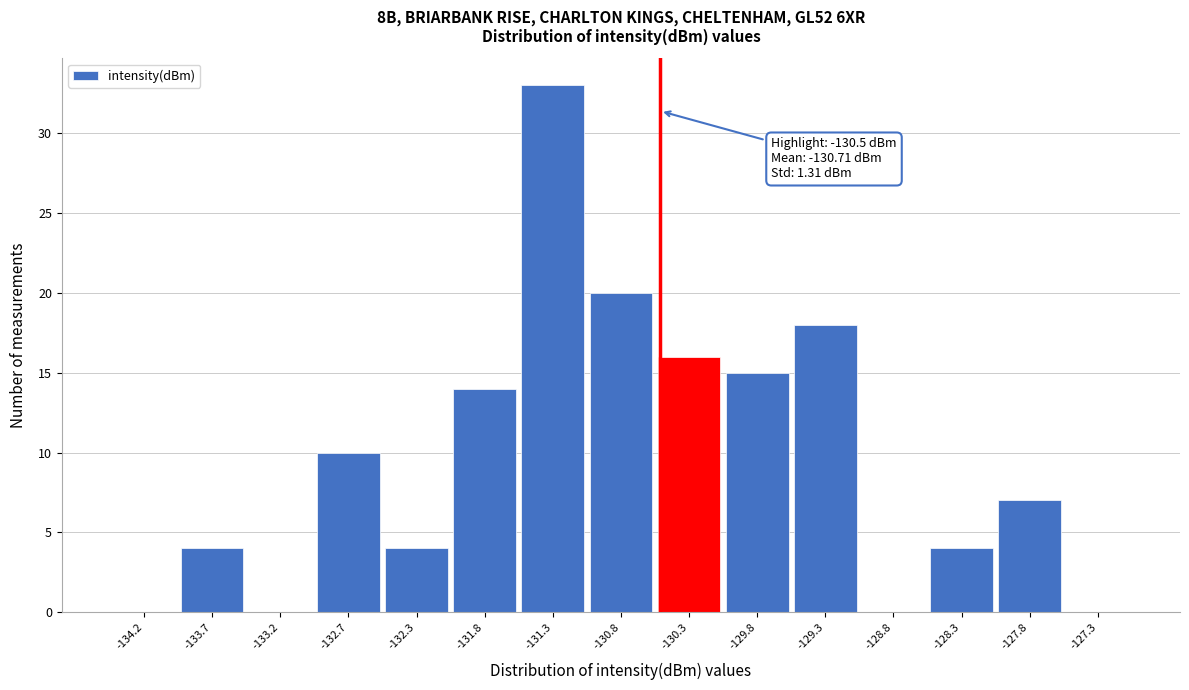

Which range on the x-axis has the tallest bar?

-131.50 to -131.05